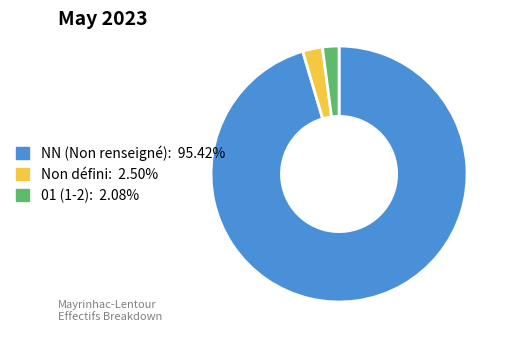

Is there a majority slice in this chart?

Yes